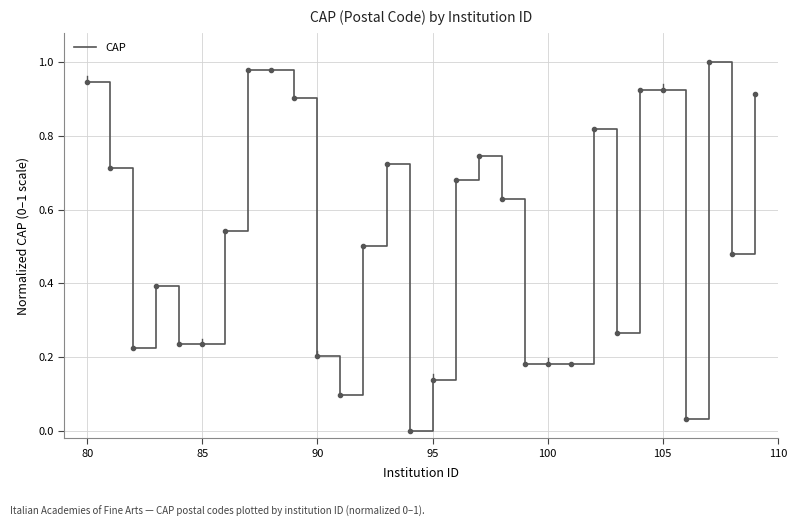

What is the maximum value shown in the chart?

1.0